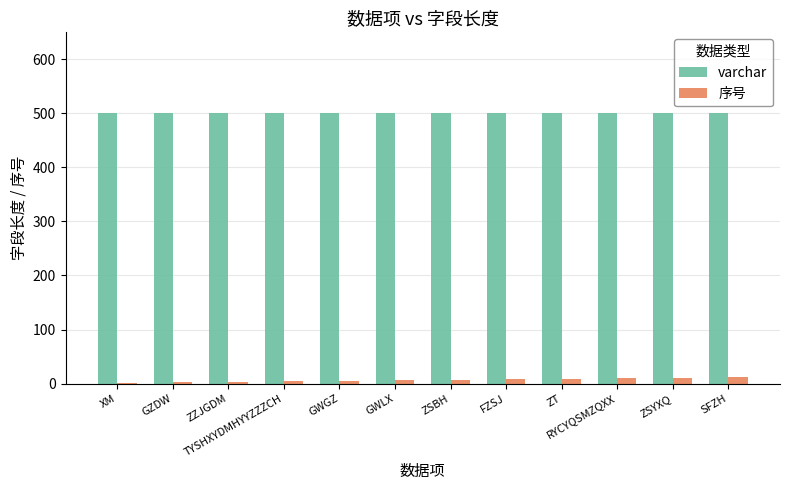

Which series has the largest total across all categories?

varchar